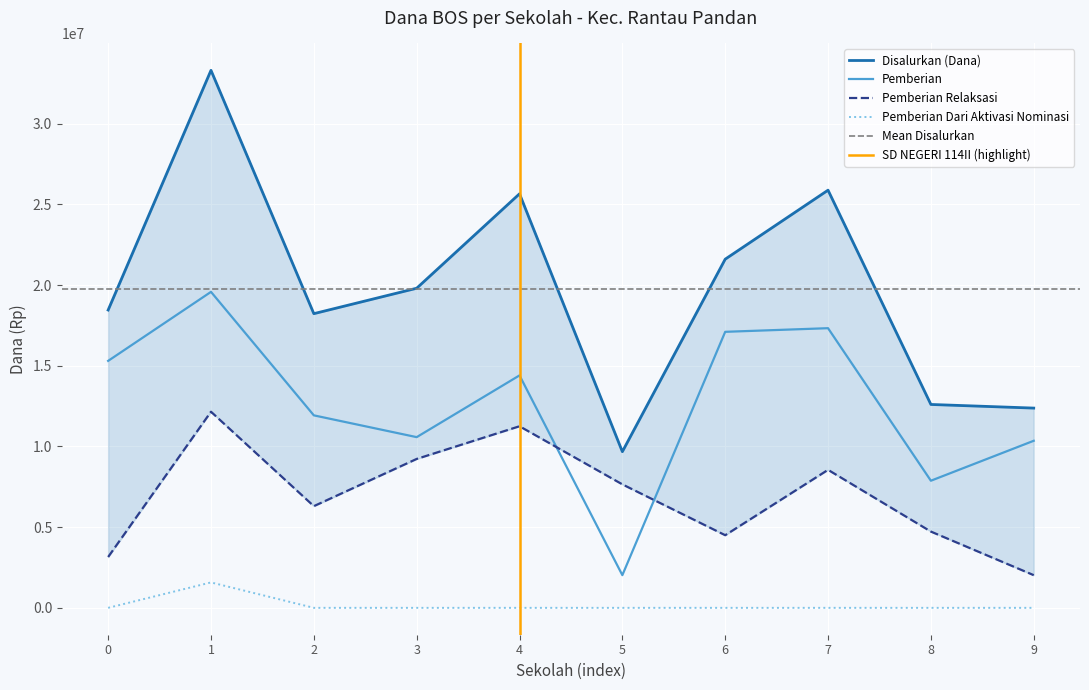

Is it true that Pemberian equals 3344910 at 9?

False